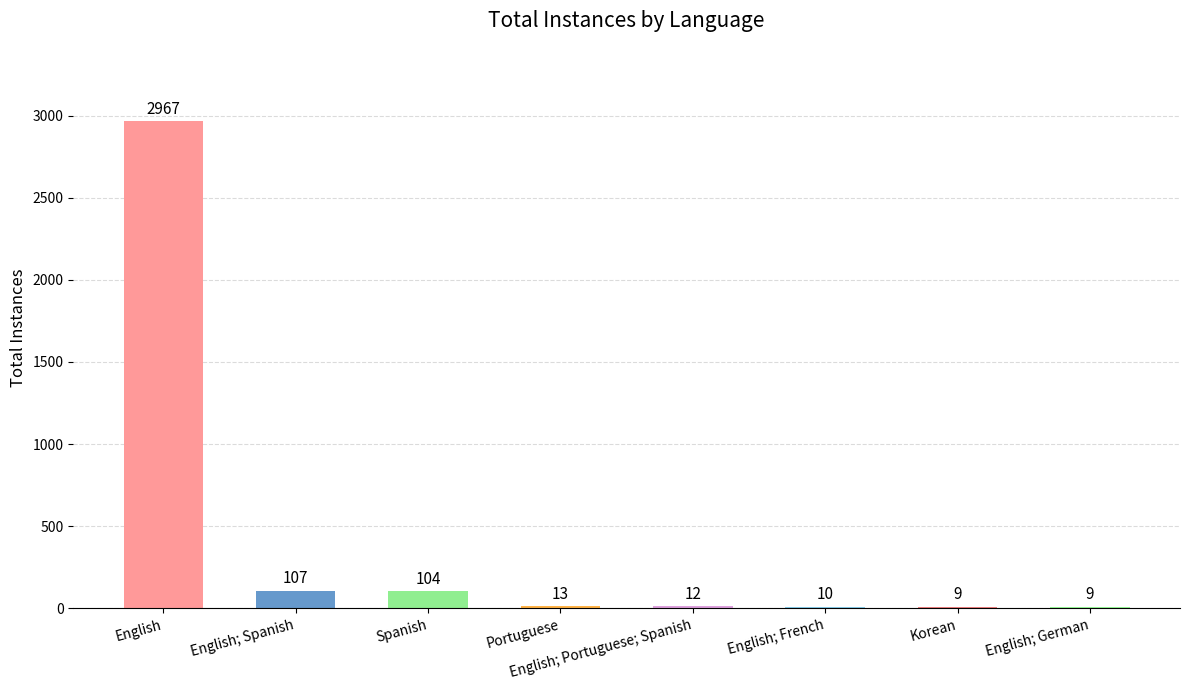

At which label does the data first exceed 13?

English